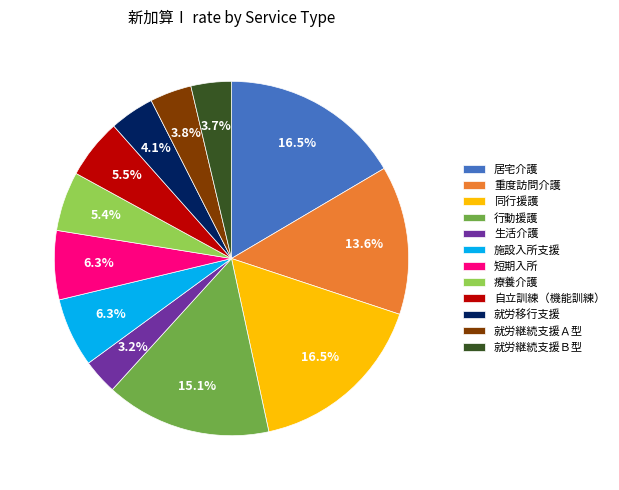

Is 自立訓練（機能訓練） the majority of the pie?

No